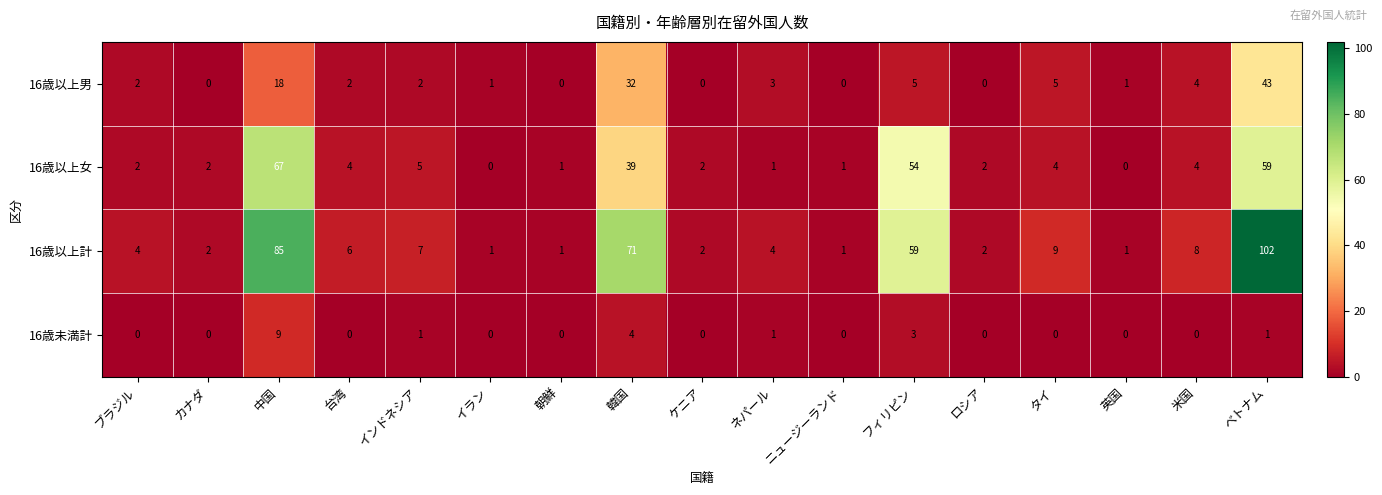

What is the sum of the 16歳以上女 values at フィリピン and 英国?

54